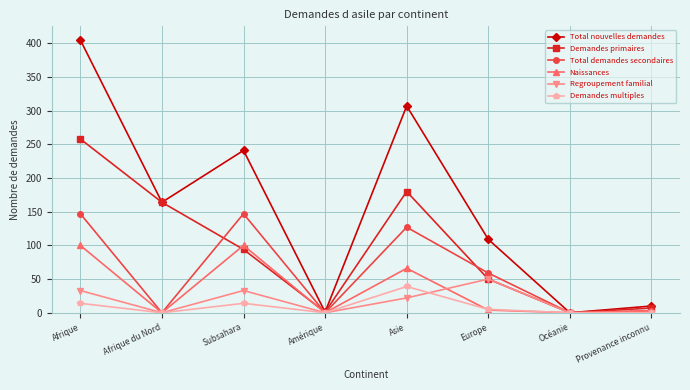

At how many categories does at least one series exceed 312?

1